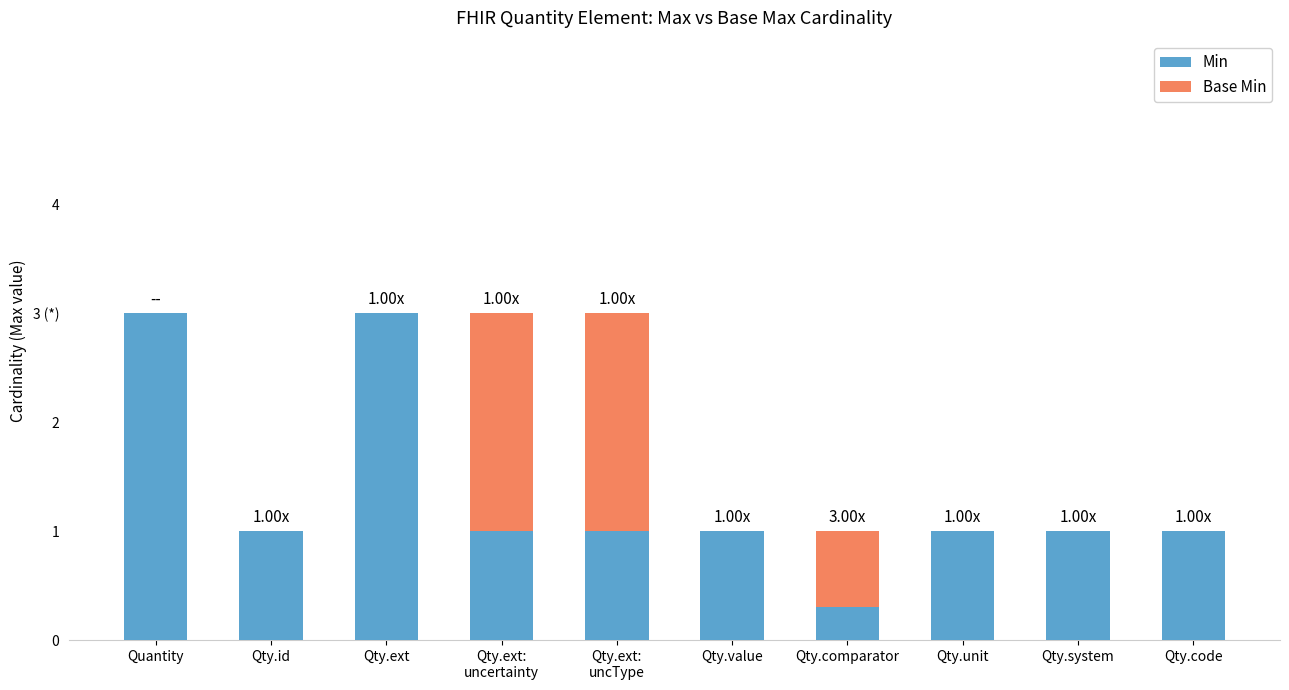

What is the label of the 1st bar from the right?

Qty.code